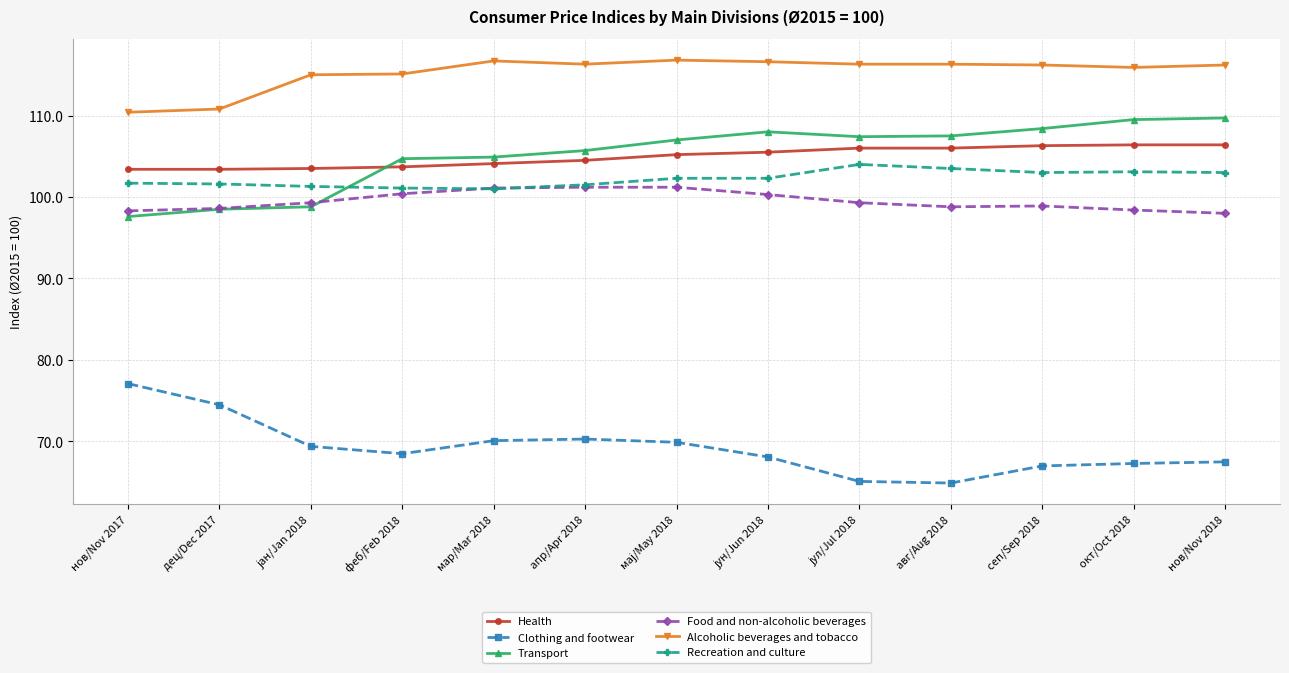

True or false: Recreation and culture and Alcoholic beverages and tobacco intersect in this chart.

False